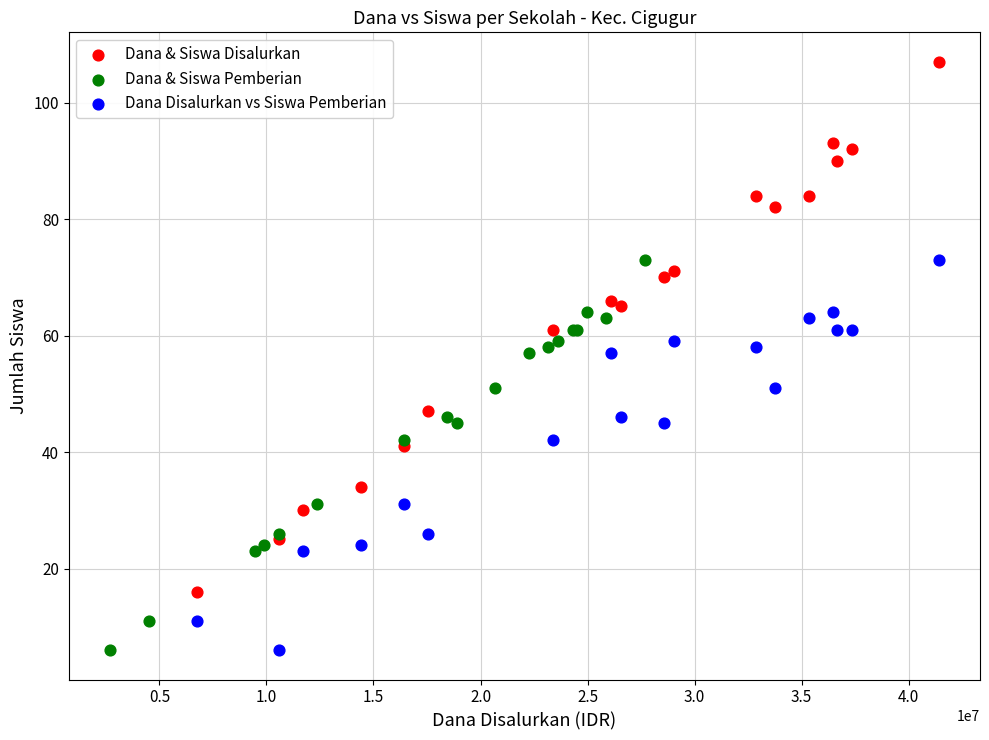

Which series reaches the maximum Y coordinate?

Dana & Siswa Disalurkan